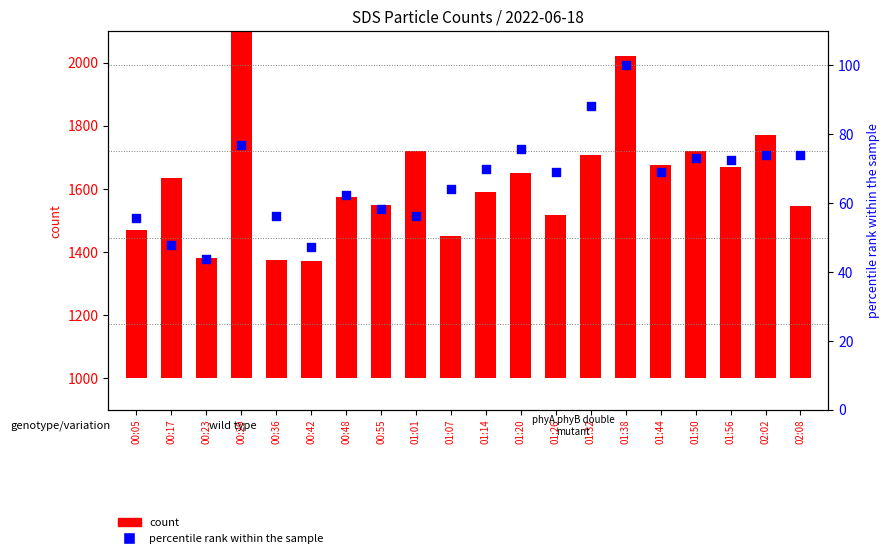

Between 01:56 and 00:23, which is larger?

01:56